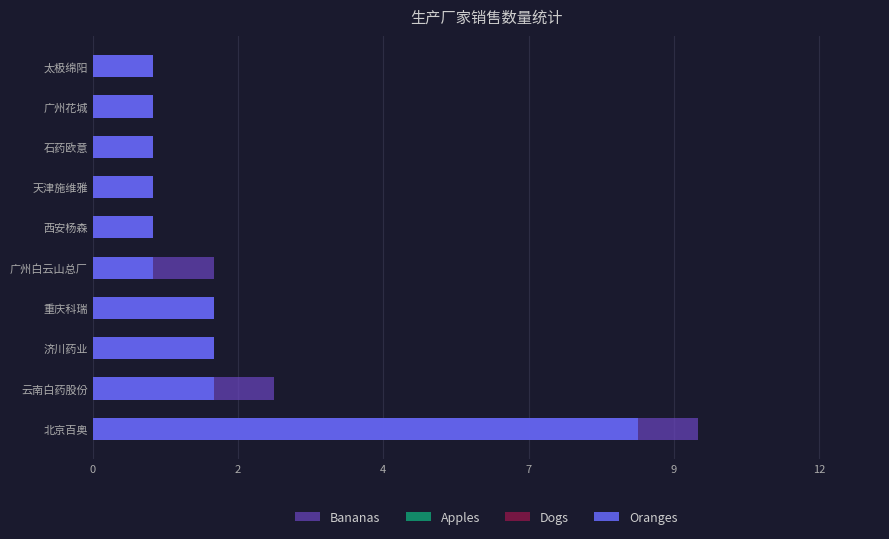

How many bars are there in each group?

4